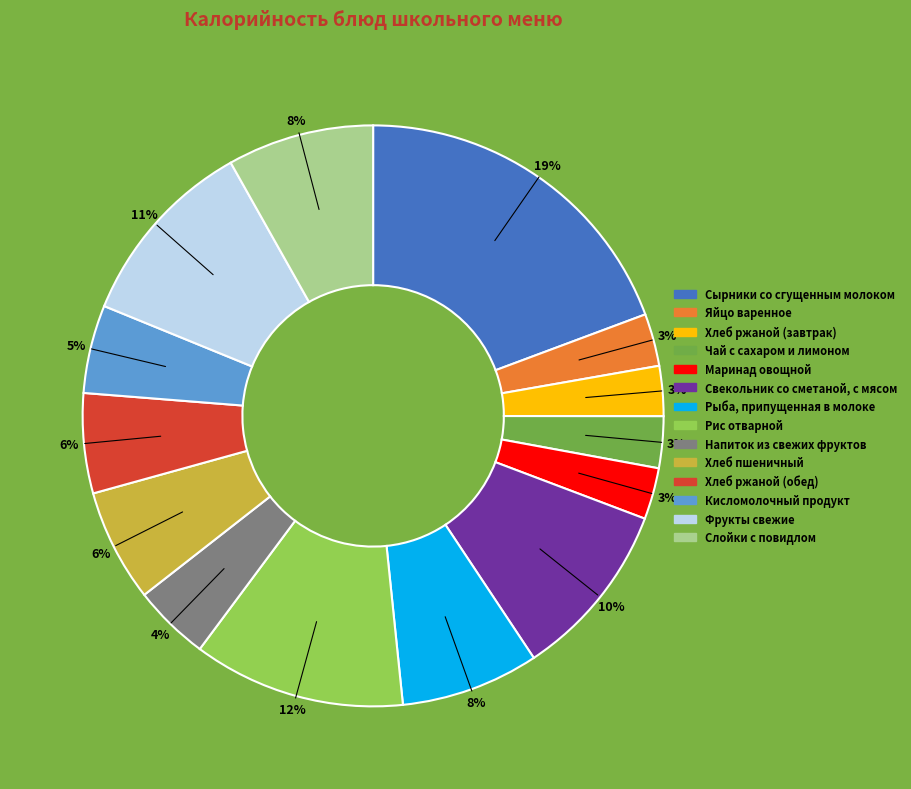

How many segments does this pie chart have?

14